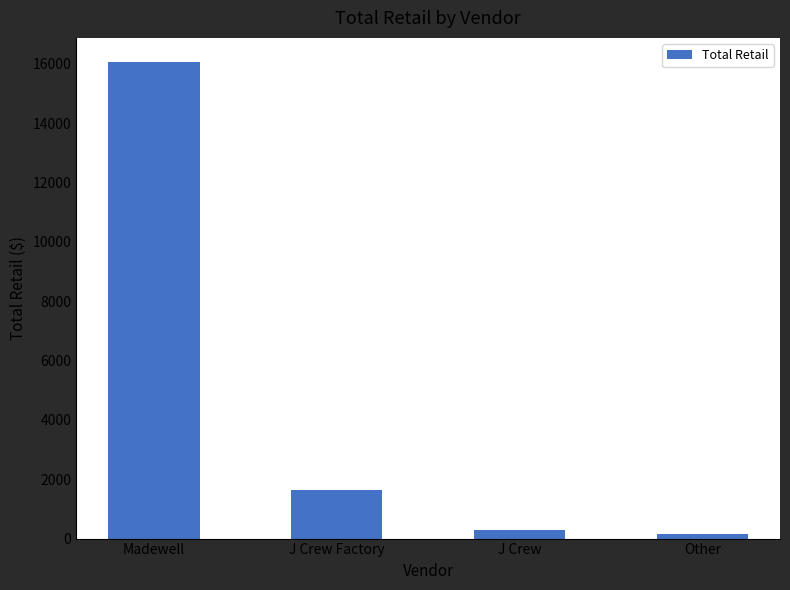

True or false: the data shows 24890 at Madewell.

False